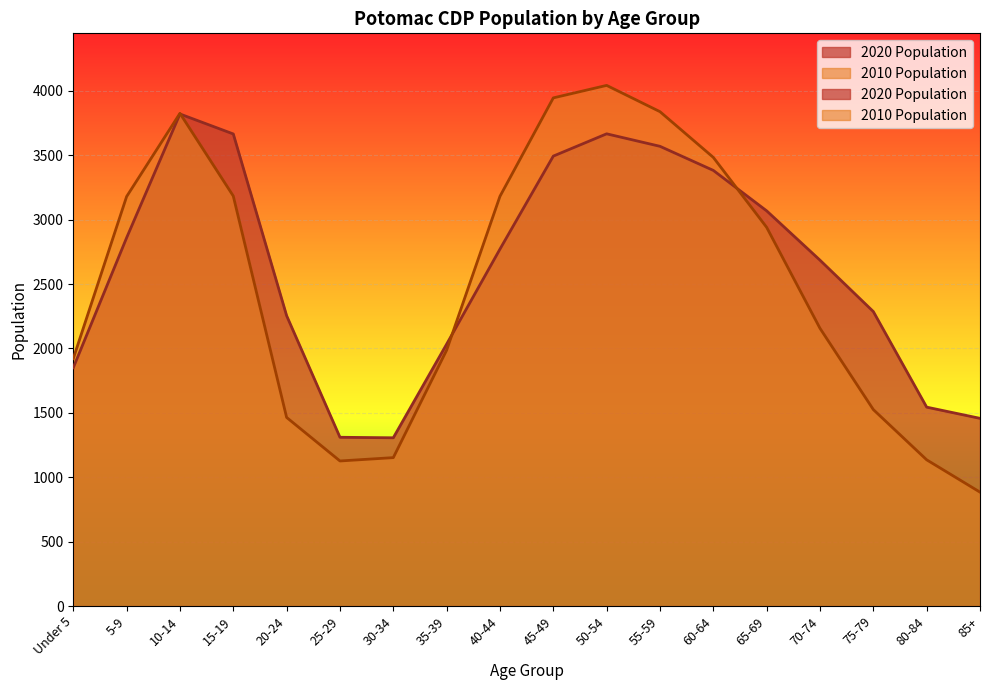

Count the number of data series in this chart.

2